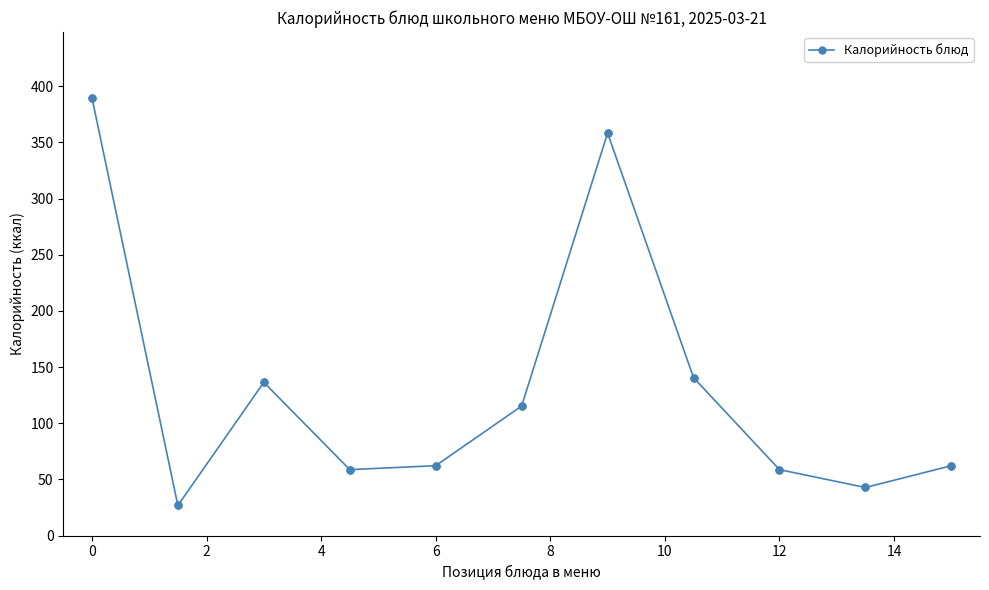

What is the average value?

132.0